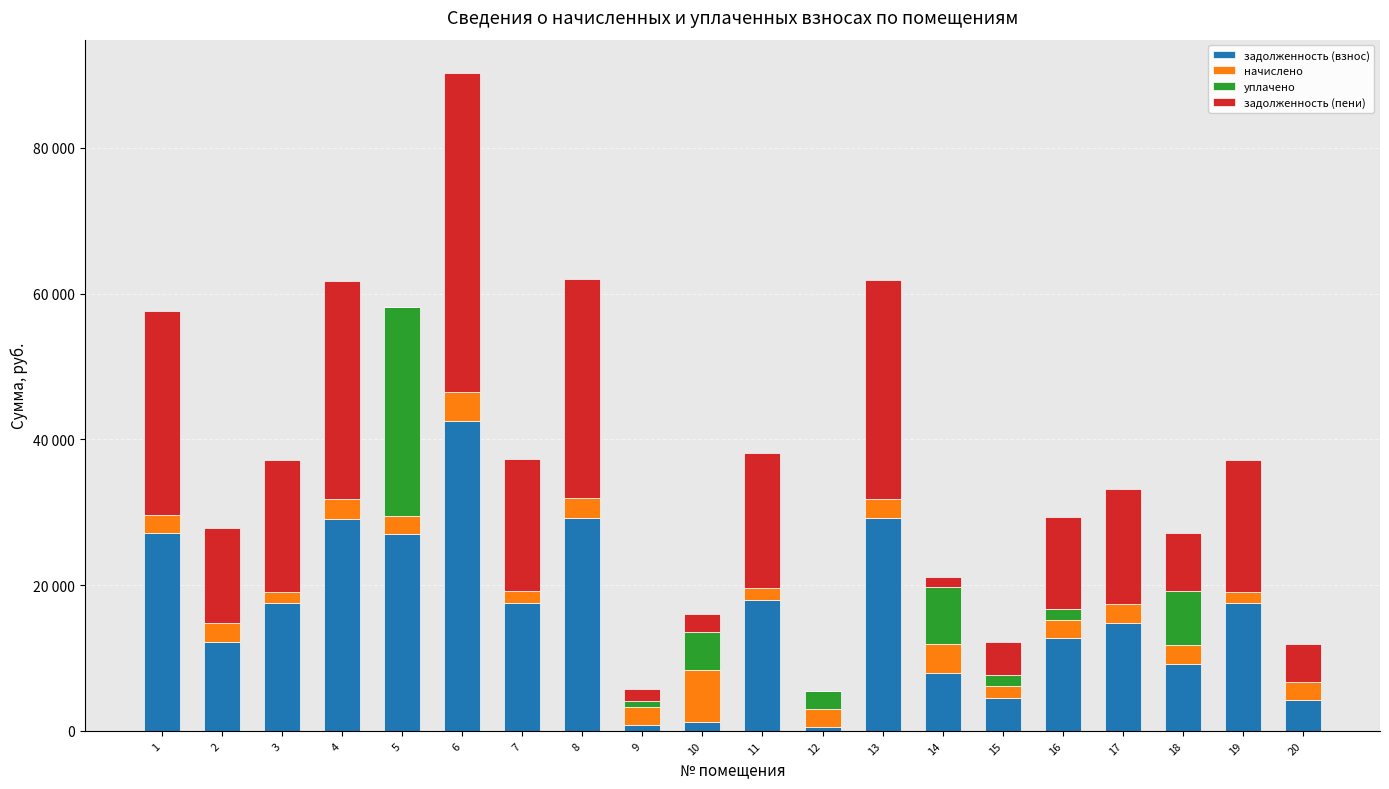

Are the bars horizontal?

No